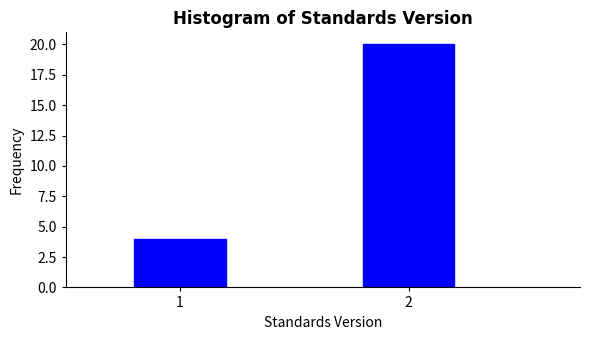

Reading left to right, extract all data points from this chart.

1=4	2=20